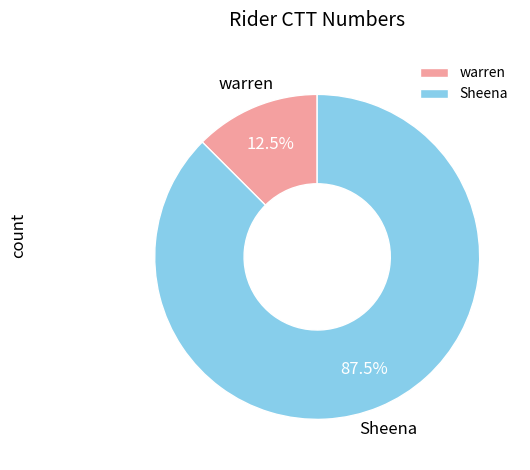

To the nearest percent, what is the combined percentage of Sheena and warren?

100%